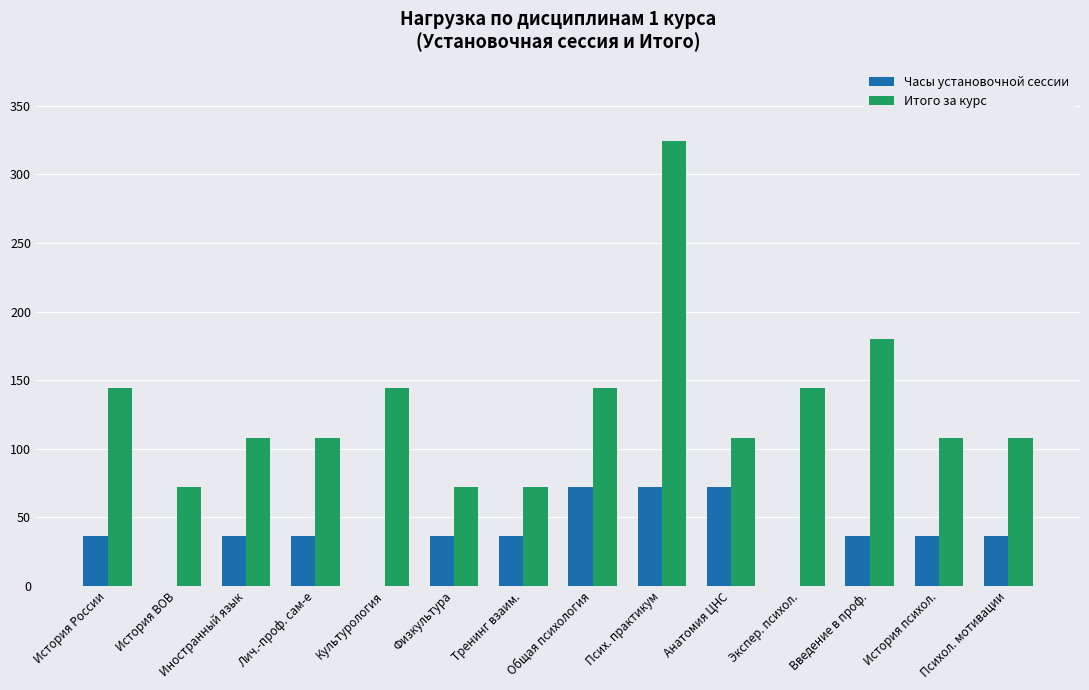

Reading right to left, extract all data points from this chart.

Часы установочной сессии: 36	36	36	0	72	72	72	36	36	0	36	36	0	36
Итого за курс: 108	108	180	144	108	324	144	72	72	144	108	108	72	144